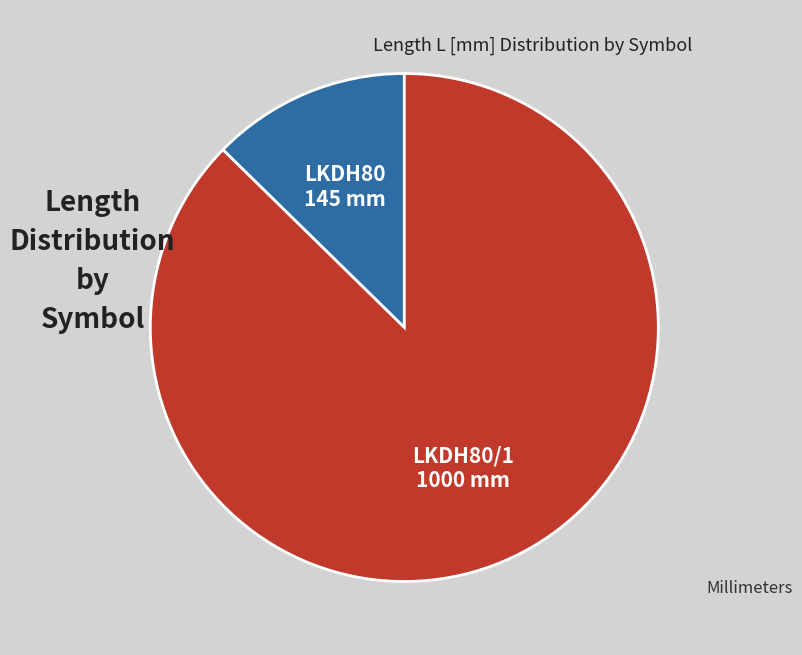

Approximately how many times larger is the value at LKDH80/1 compared to LKDH80?

6.9